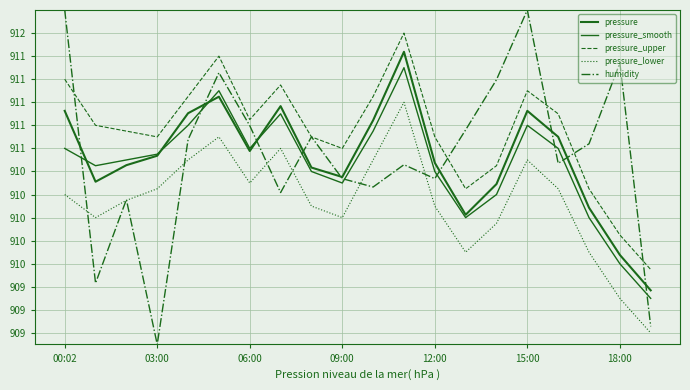

Does the chart display data point markers on the line(s)?

No